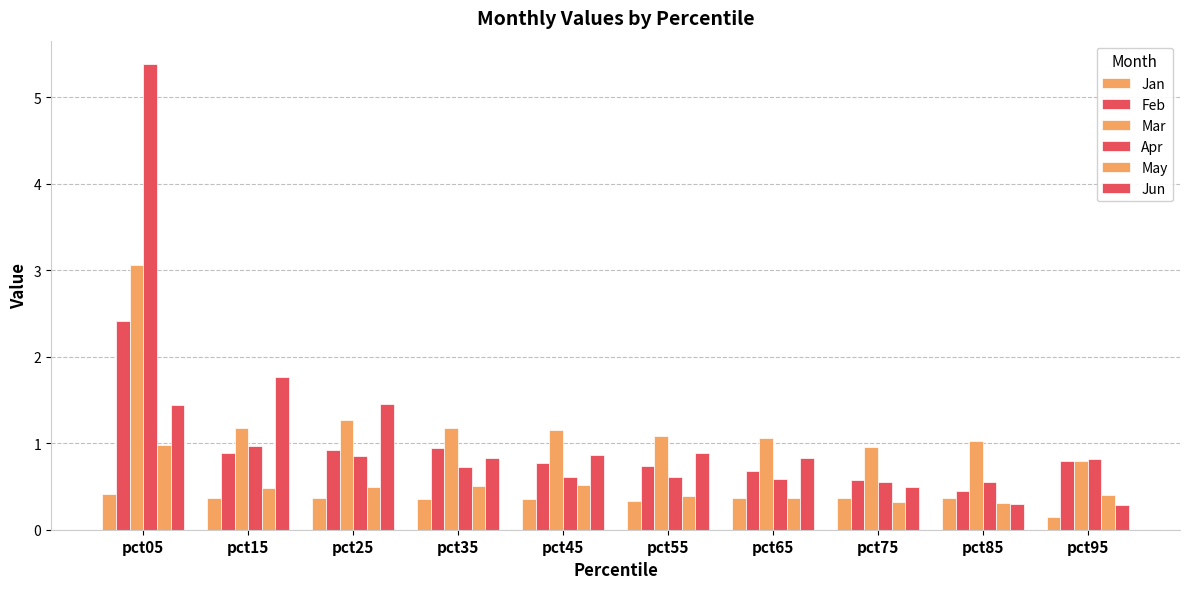

Rank the series by their maximum value, from lowest to highest.

Jan, May, Jun, Feb, Mar, Apr